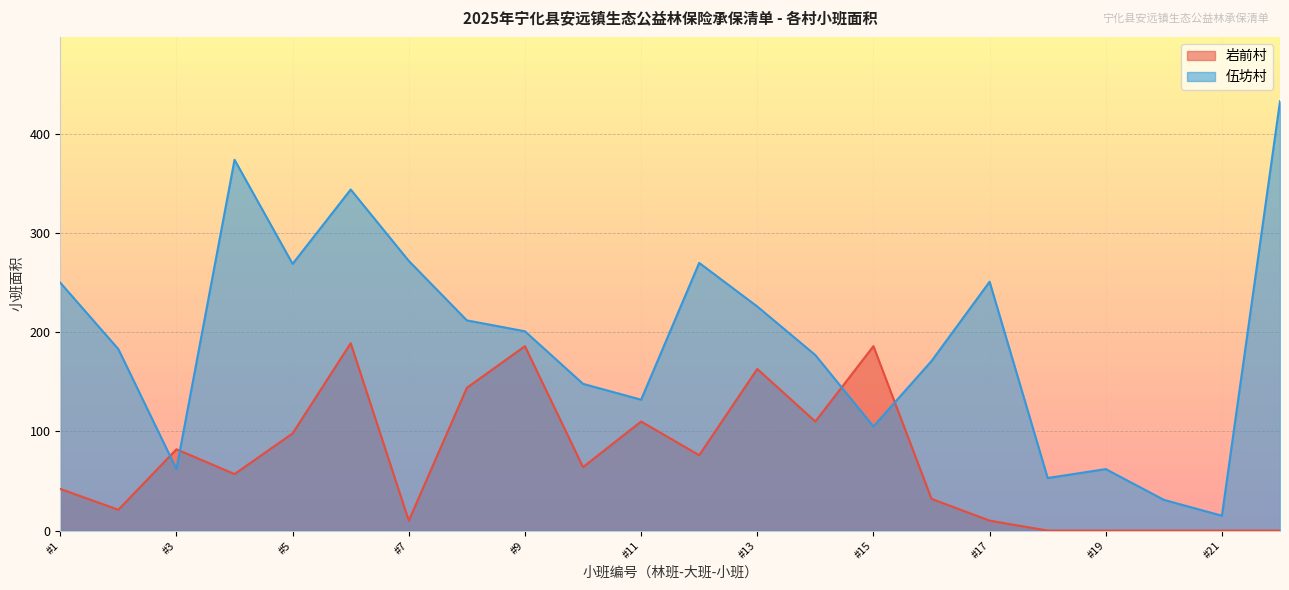

How many lines are shown in the chart?

2